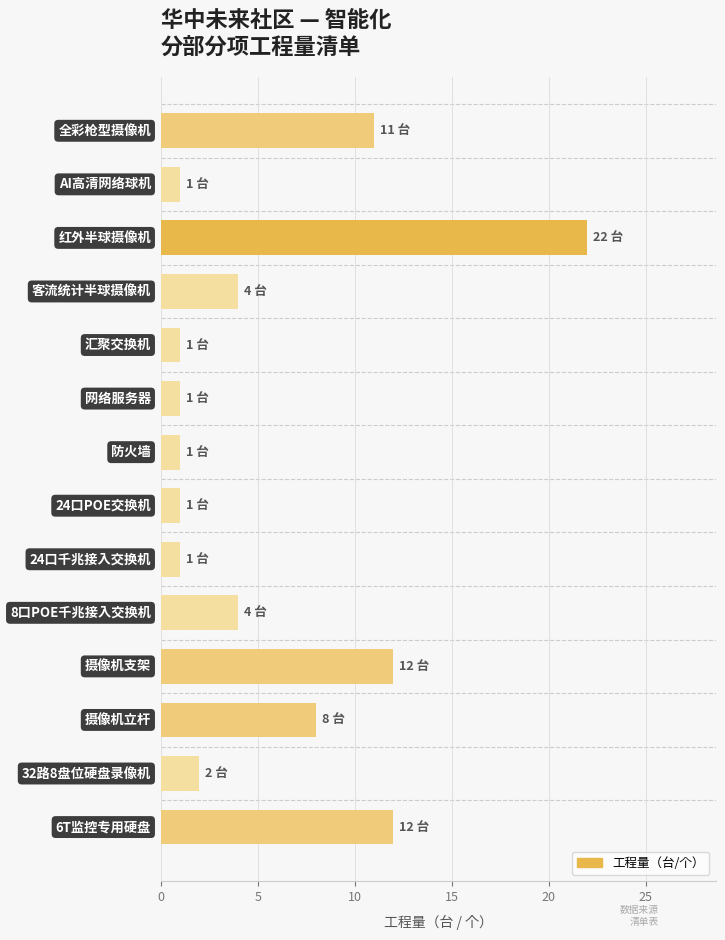

What is the maximum value shown in the chart?

22